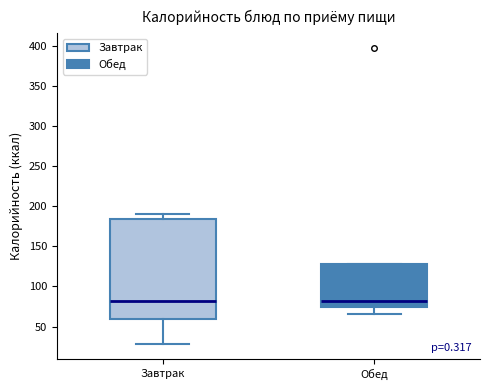

Reading left to right, transcribe this box plot: for each box, give where its median line is, the range the box spans, and where its two whiskers end, as read against the y-axis. The values are not printed on the chart, so give them approximately, as read against the axis.

Завтрак: median 80, box 60 to 185, whiskers 30 to 190
Обед: median 80, box 75 to 130, whiskers 65 to 130